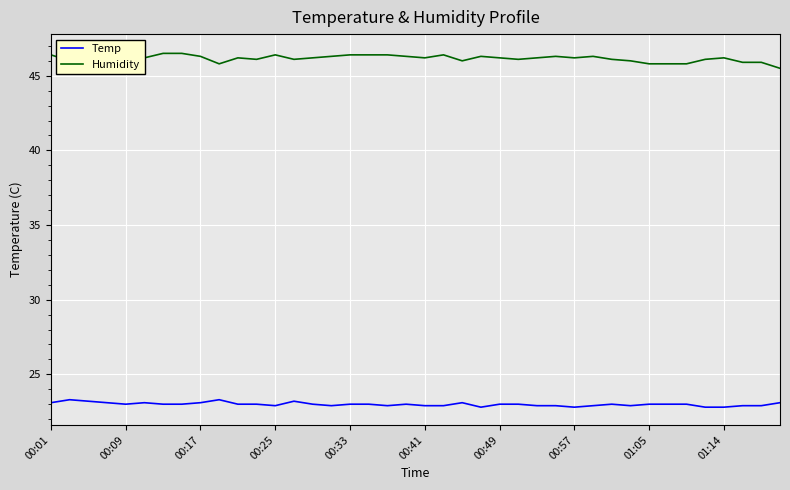

What are all the series names shown in the legend?

Temp, Humidity